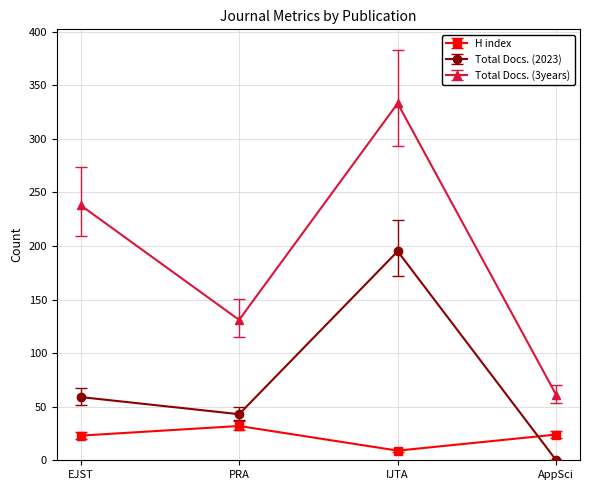

List the series in order of their overall mean, lowest first.

H index, Total Docs. (2023), Total Docs. (3years)